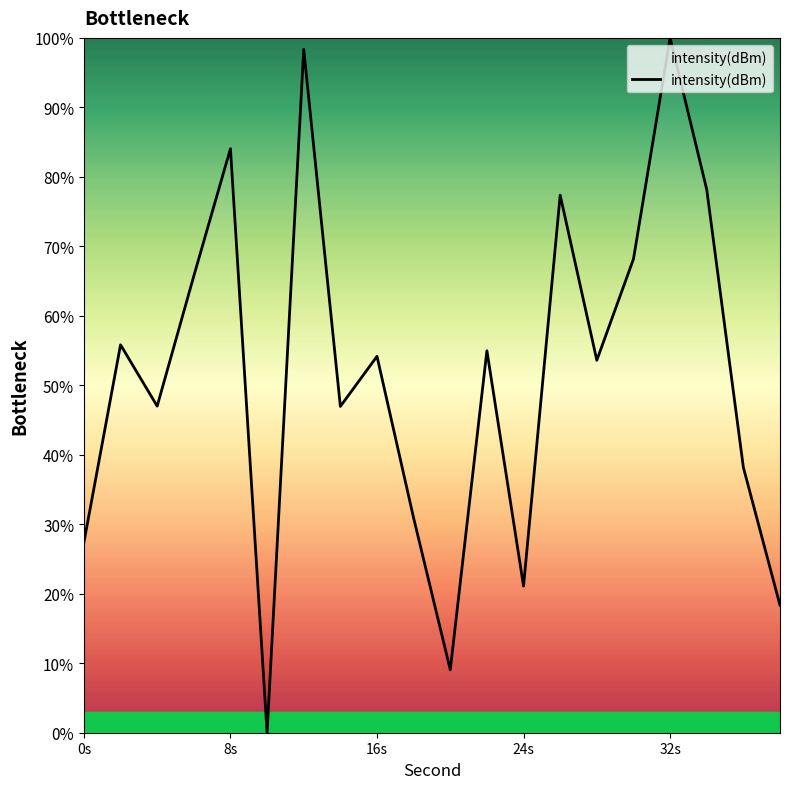

What is the greatest value displayed?

100.0